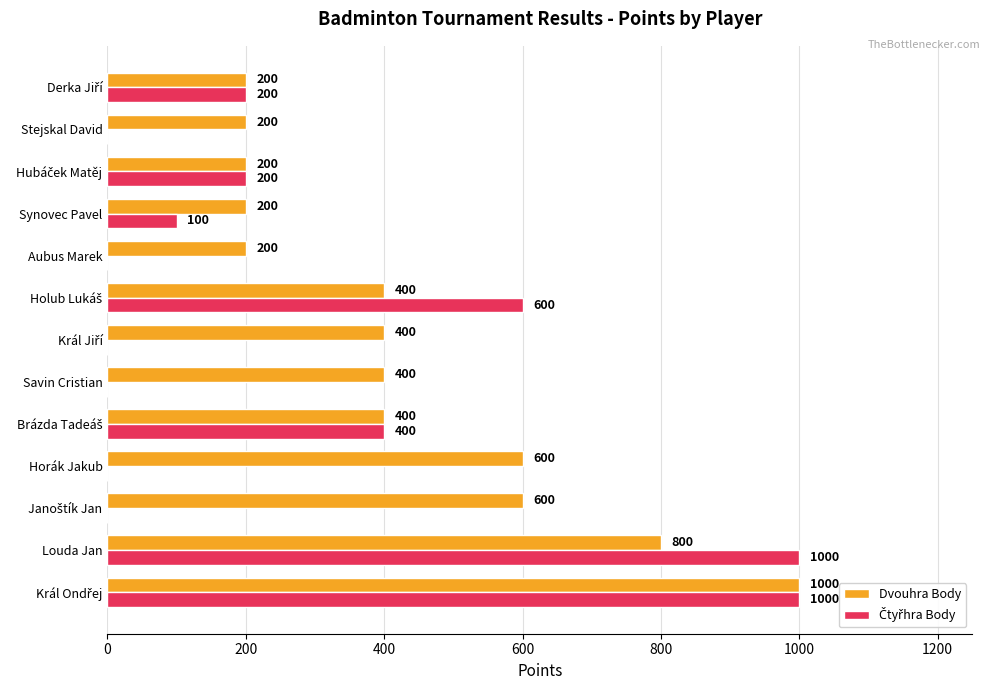

What is the approximate value of Dvouhra Body at Louda Jan, to the nearest 100?

800